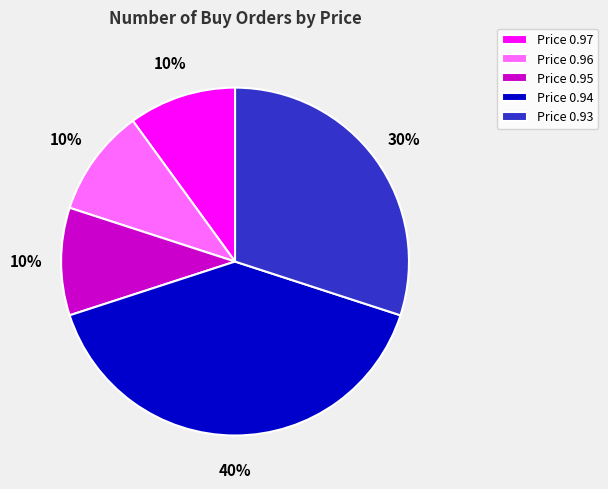

True or false: Price 0.94 accounts for 27% of the total.

False